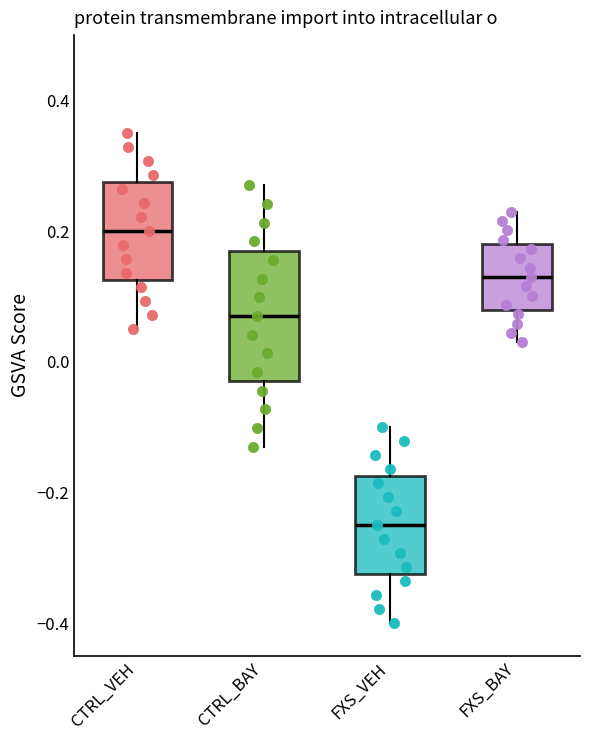

Reading left to right, transcribe this box plot: for each box, give where its median line is, the range the box spans, and where its two whiskers end, as read against the y-axis. The values are not printed on the chart, so give them approximately, as read against the axis.

CTRL_VEH: median 0.20, box 0.12 to 0.28, whiskers 0.04 to 0.34
CTRL_BAY: median 0.08, box -0.04 to 0.16, whiskers -0.14 to 0.26
FXS_VEH: median -0.24, box -0.32 to -0.18, whiskers -0.40 to -0.10
FXS_BAY: median 0.14, box 0.08 to 0.18, whiskers 0.02 to 0.22